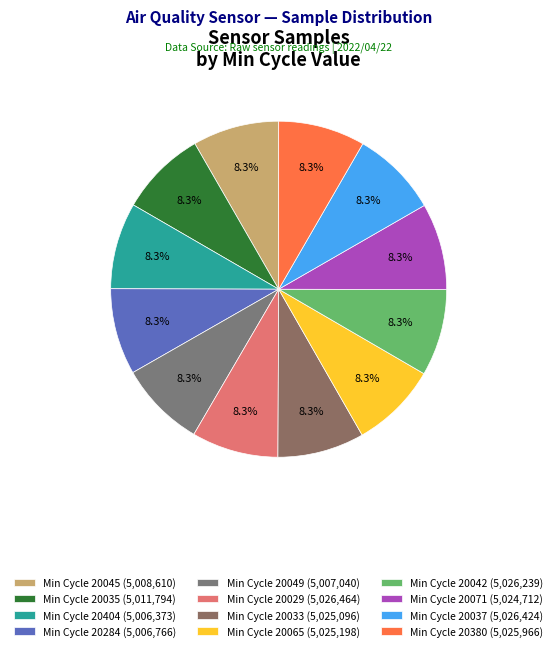

How many slices are in this pie chart?

12